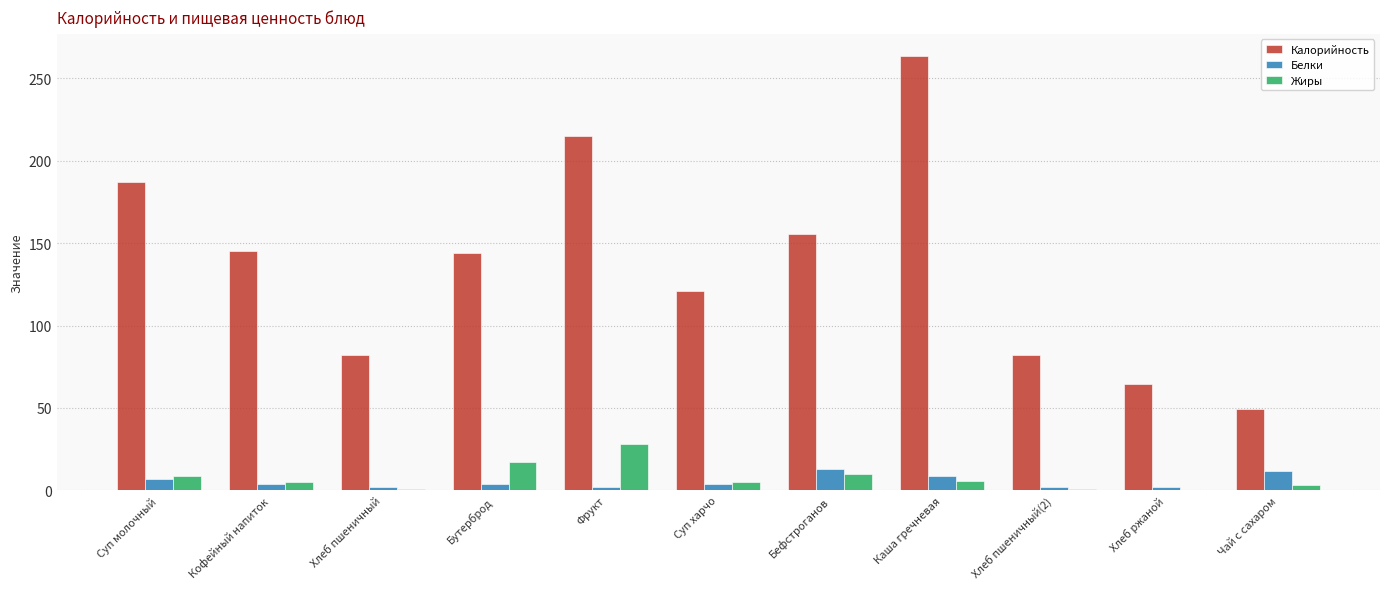

What are all the series names shown in the legend?

Калорийность, Белки, Жиры